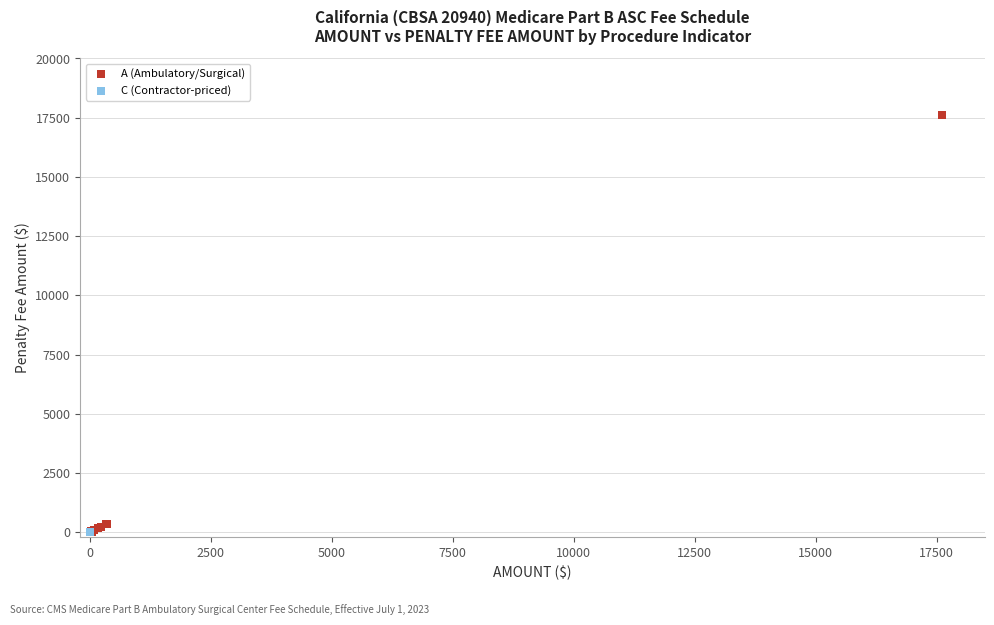

Which series contains the highest Y value?

A (Ambulatory/Surgical)